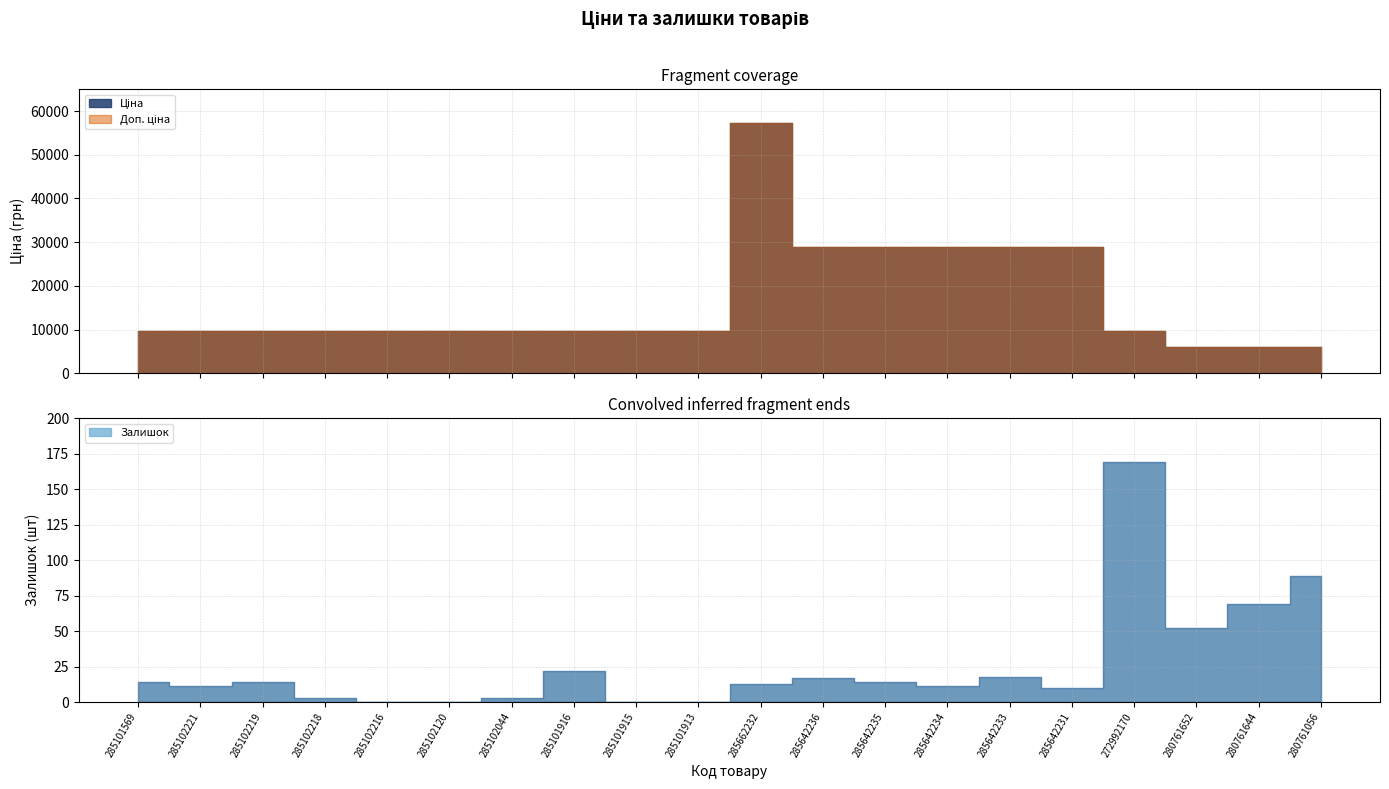

At how many categories does at least one series exceed 42056?

1